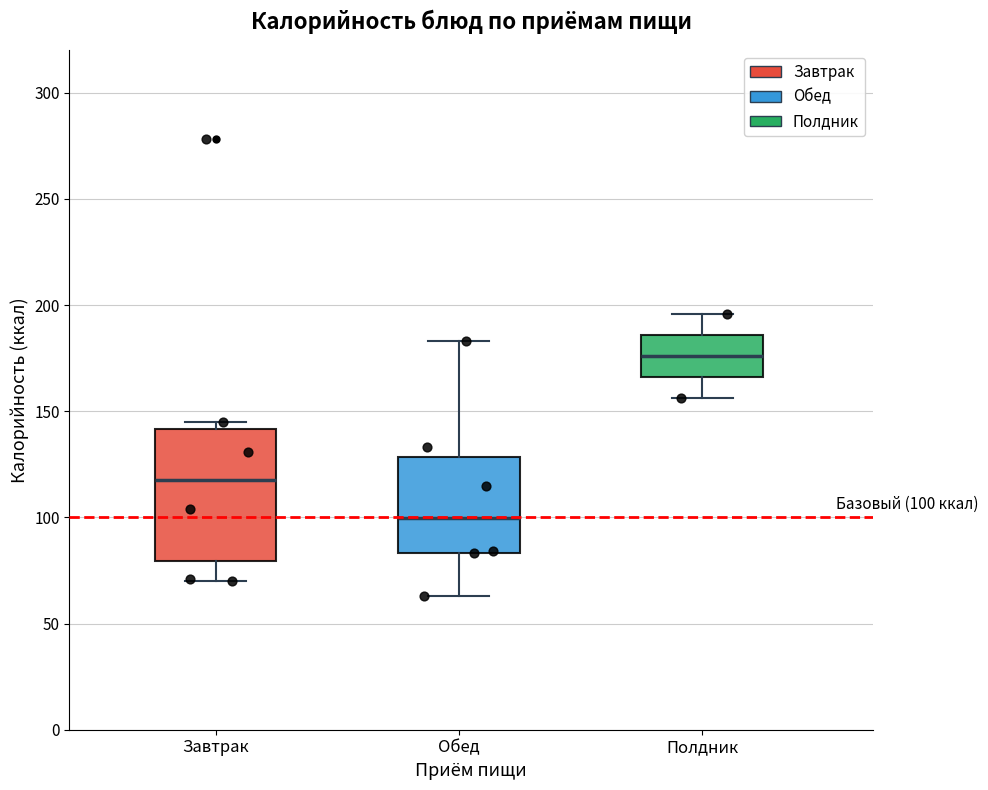

Which box is the tallest, from its lower edge to its upper edge?

Завтрак